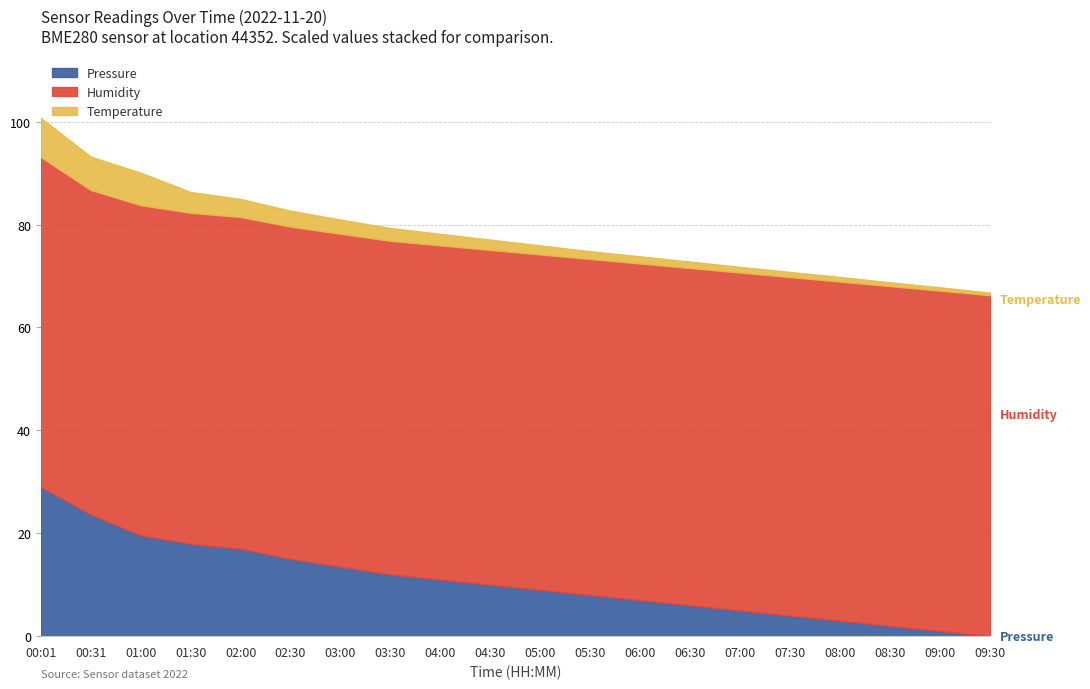

Which has a higher value, 00:31 or 06:30?

00:31